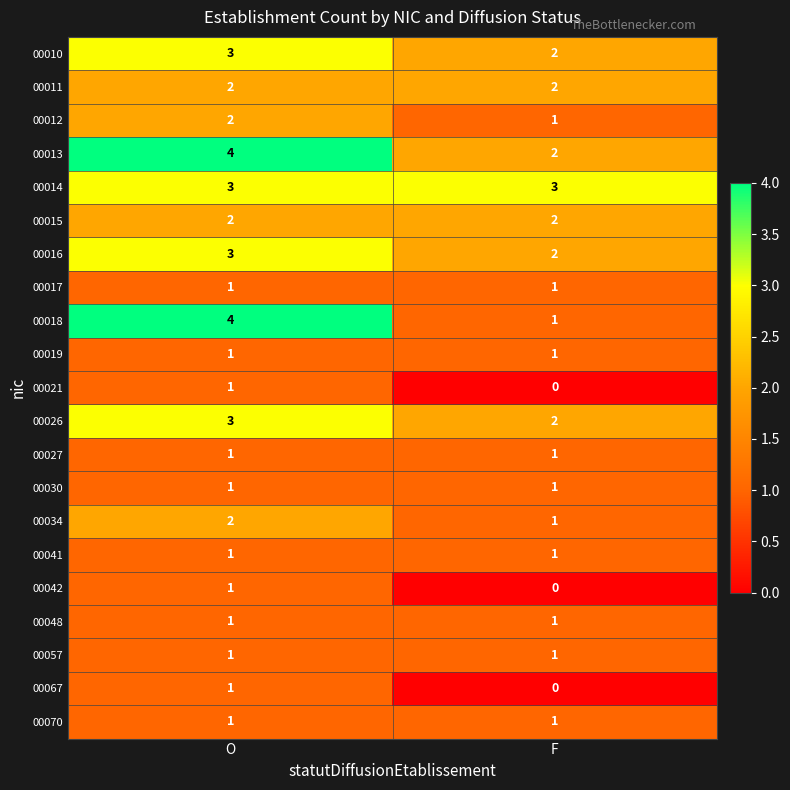

Which category has the lowest value in the 00021 series?

F